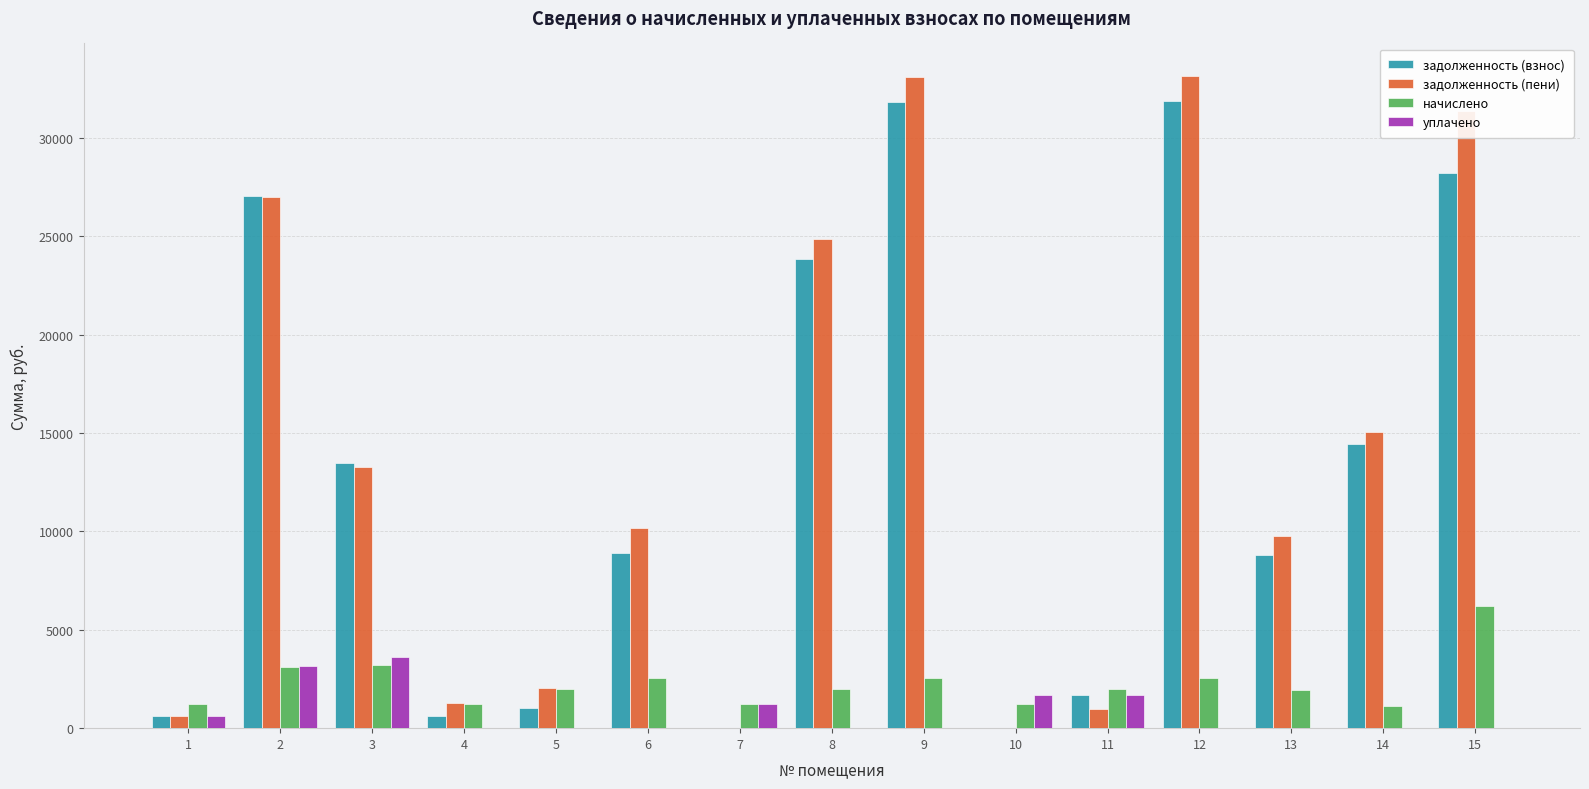

What is the approximate value of задолженность (взнос) at 11?

1670.5